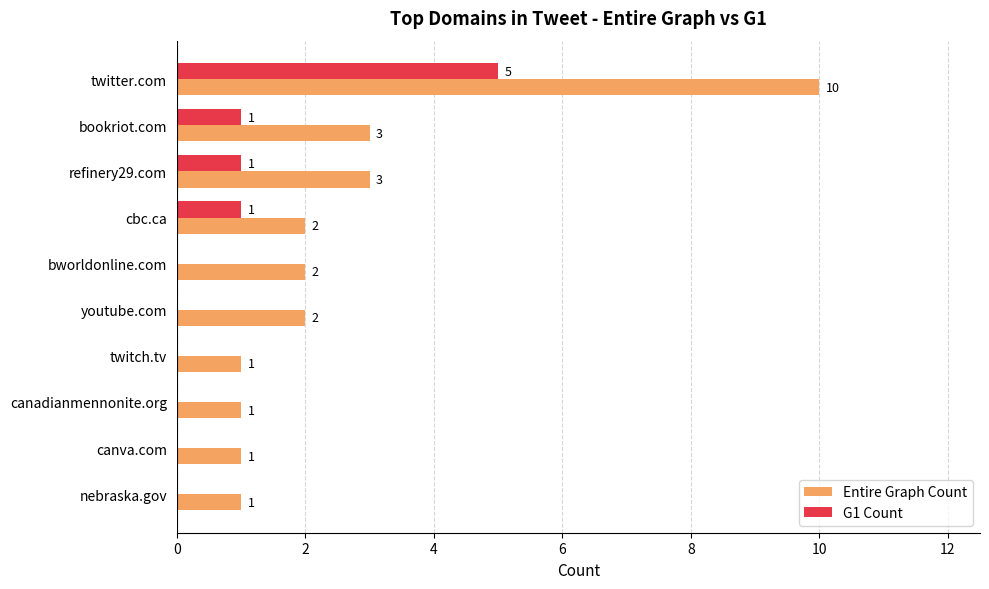

Which series has the largest total across all categories?

Entire Graph Count